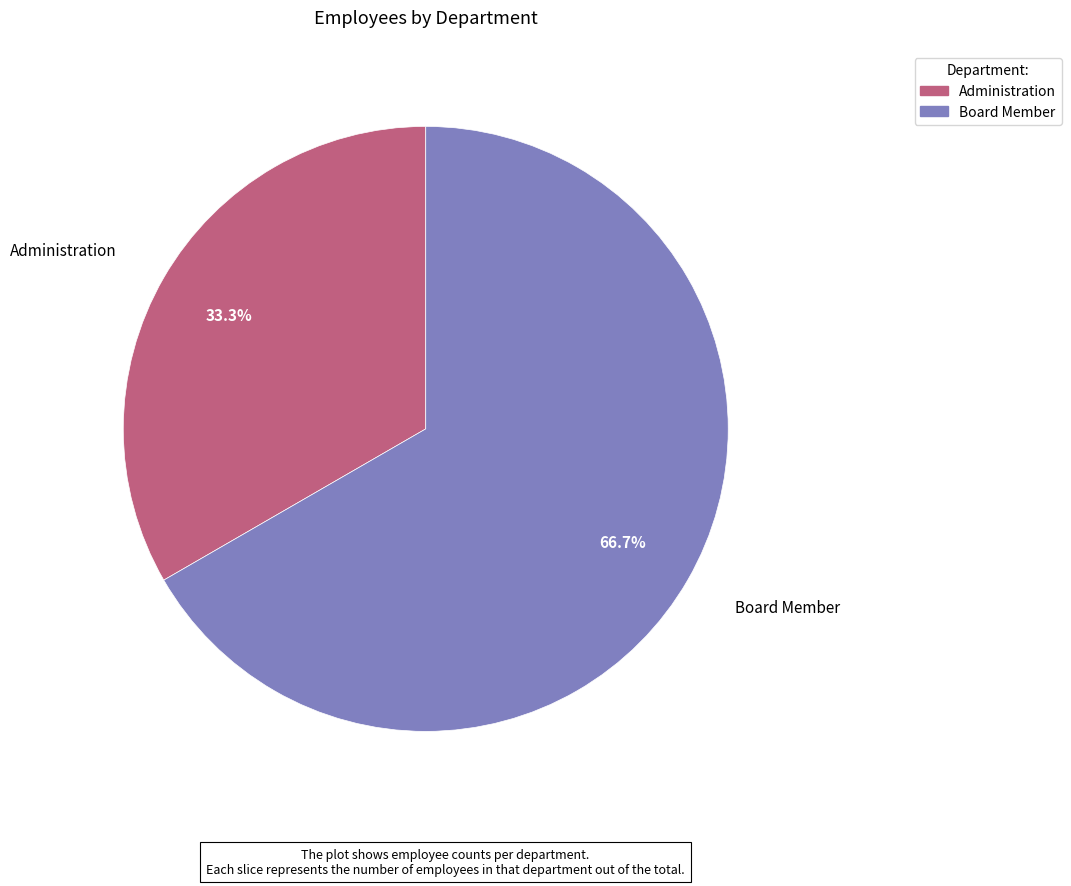

To the nearest percent, what percentage of the pie is Administration?

33%